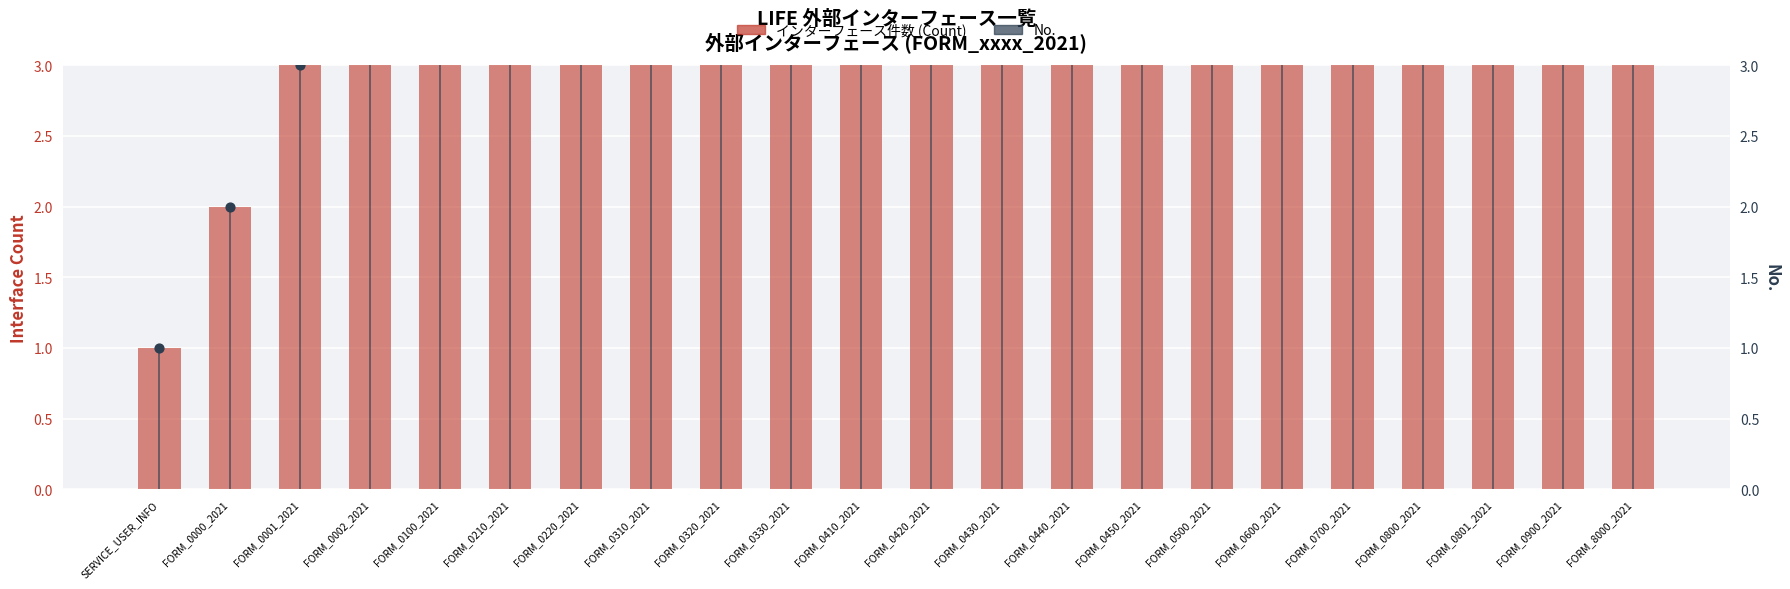

What is the total value across all series at FORM_0001_2021?

6